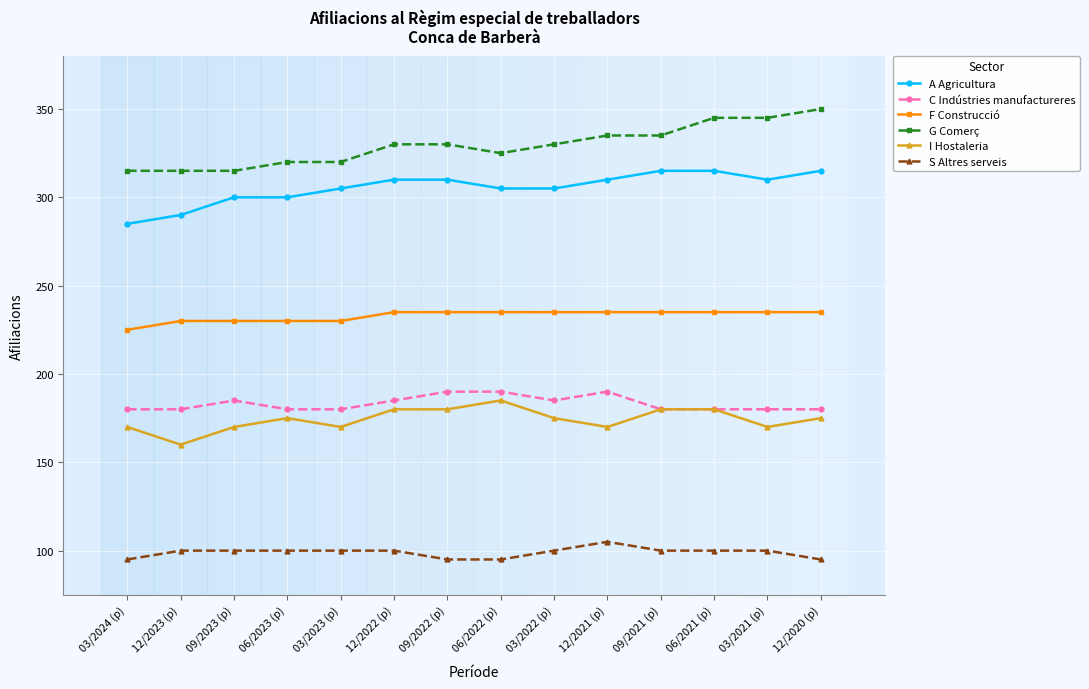

What is the smallest value displayed?

95